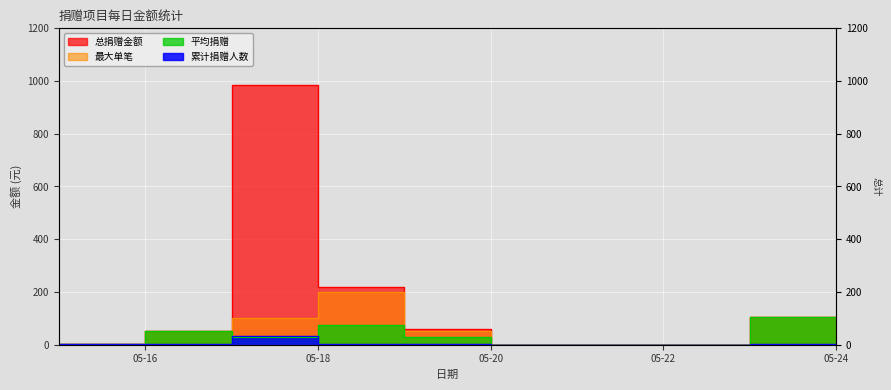

What is the difference between the highest and lowest values at 2023-05-15?

1